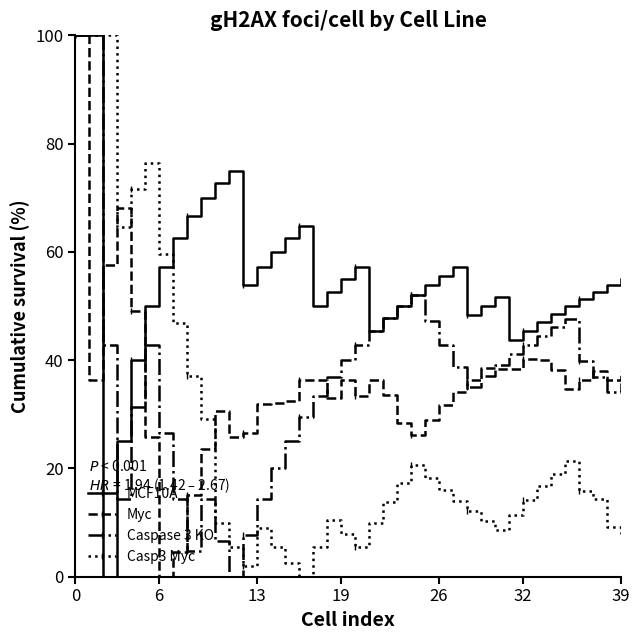

Which series has the largest total across all categories?

MCF10A